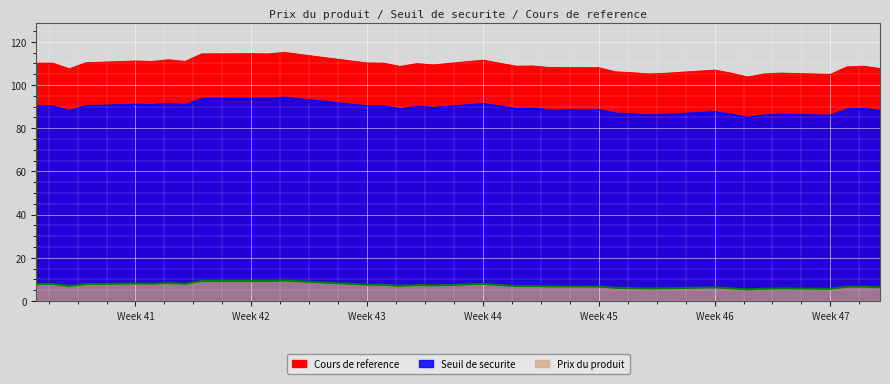

The Prix du produit series shows 2.7 at 2024-11-21. True or false?

False